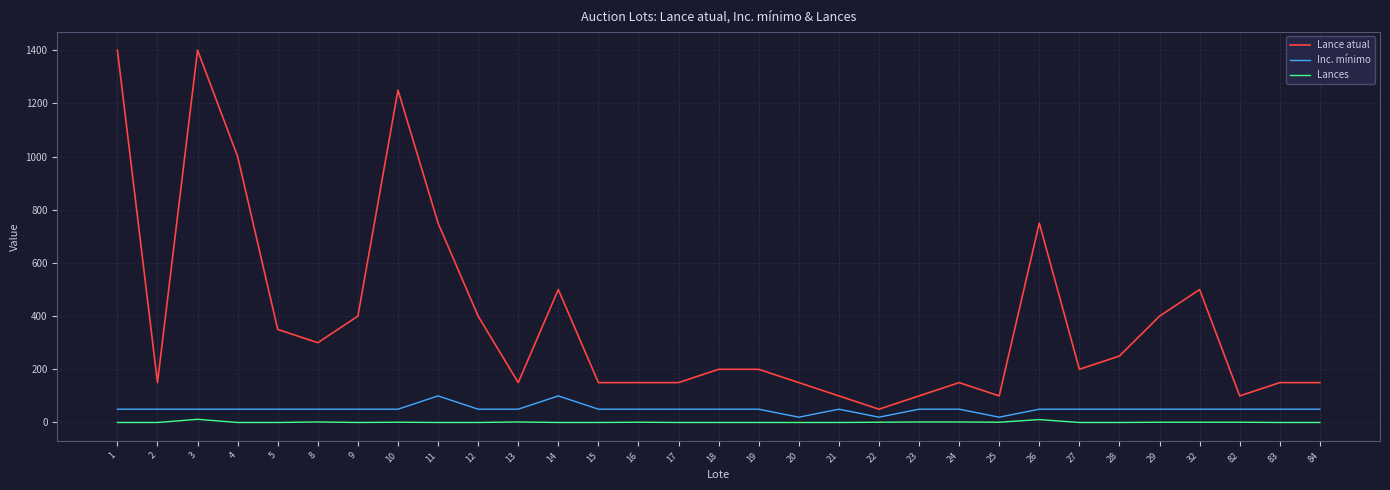

Between 3 and 21, which series saw the biggest shift?

Lance atual